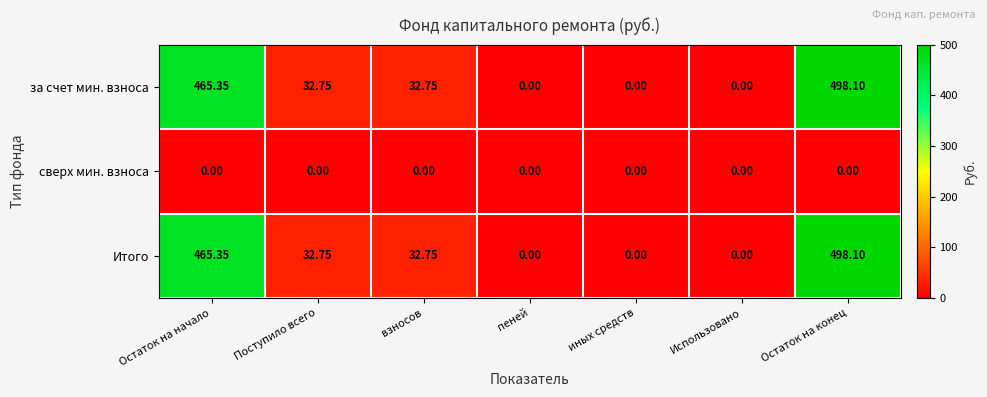

At which category is the sum across all series the highest?

Остаток на конец